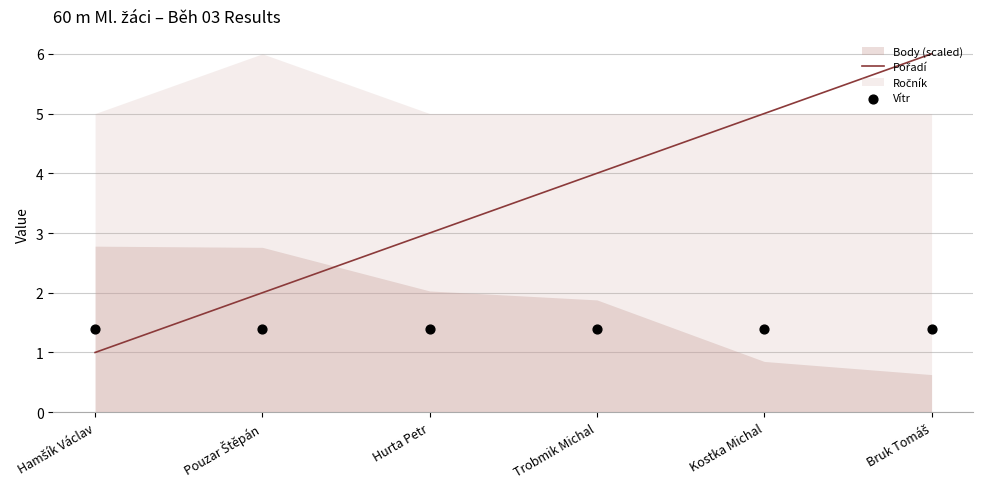

Which series has the widest spread of Y values?

Pořadí